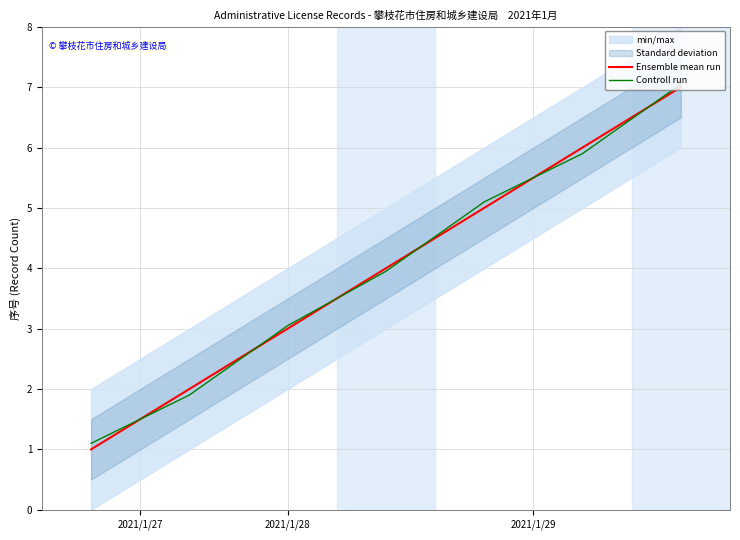

List the series in order of their peak value, highest first.

Controll run, Ensemble mean run